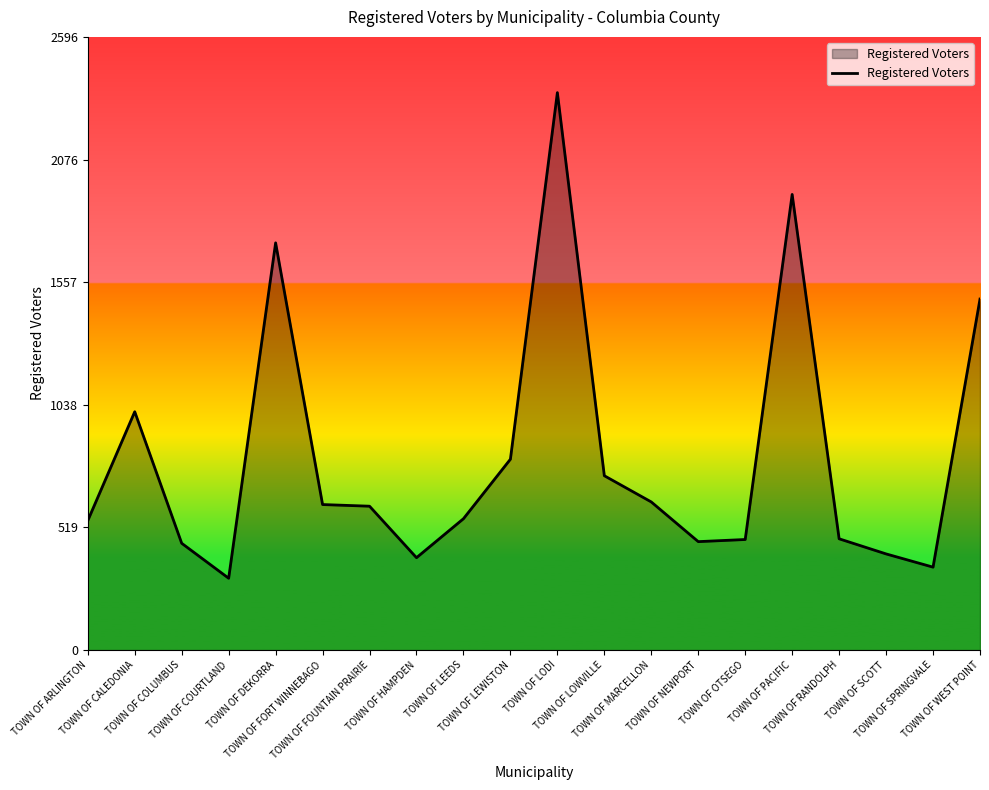

Which label corresponds to the largest value in the chart?

TOWN OF LODI